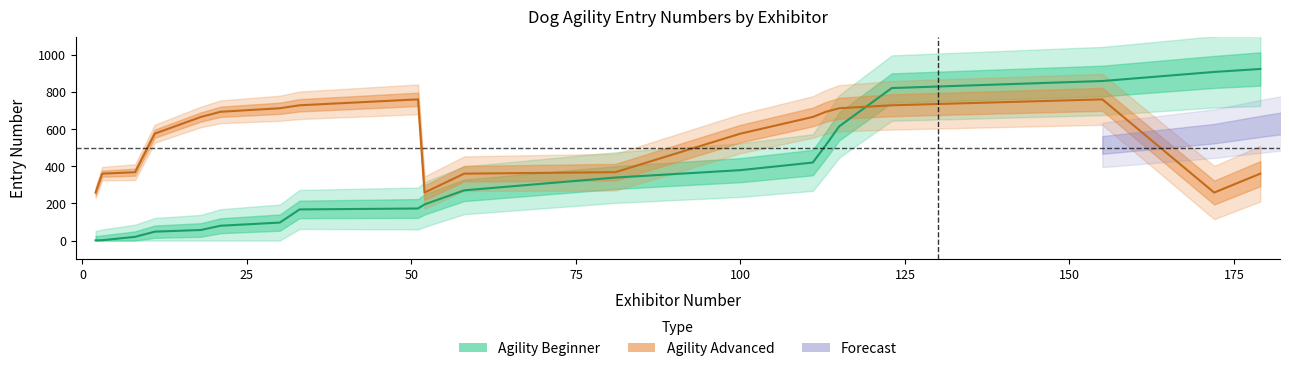

Which series has the largest total across all categories?

Agility Advanced